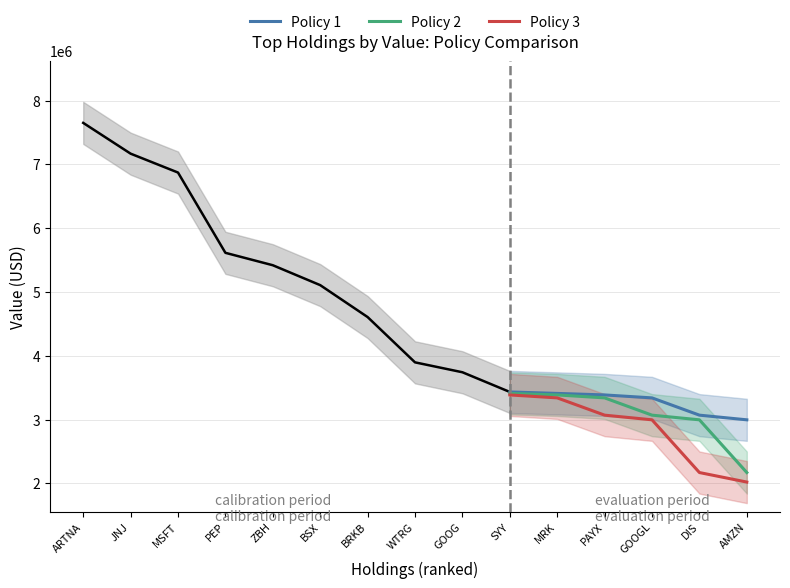

What is the difference between the second highest and minimum values in the Policy 3 series?

1320025